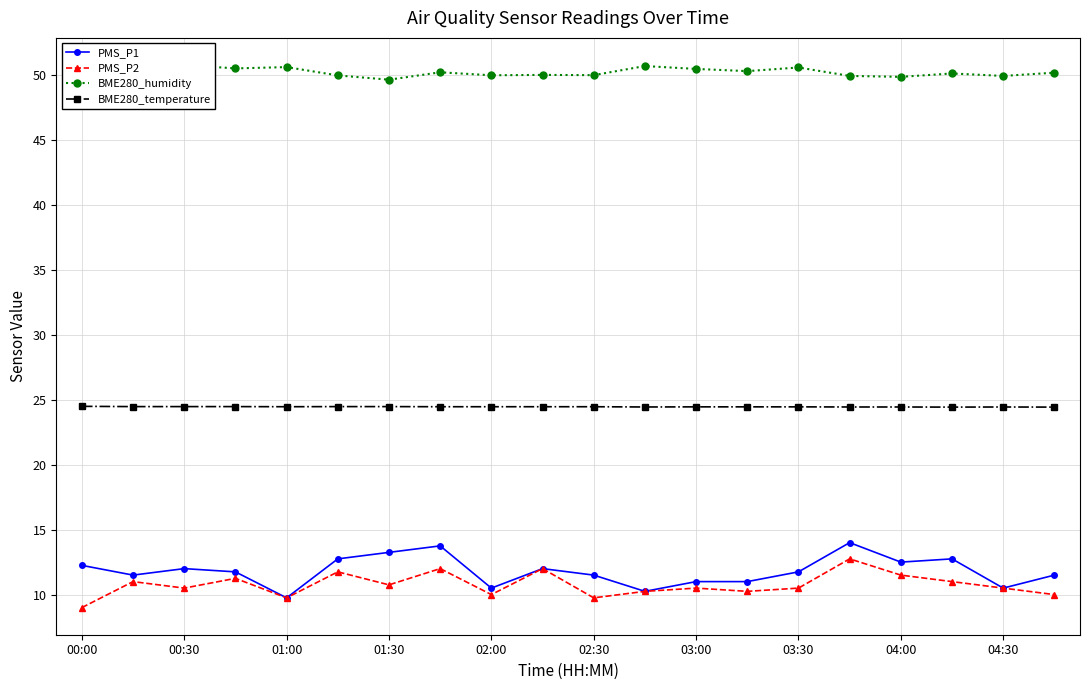

Does the chart display data point markers on the line(s)?

Yes